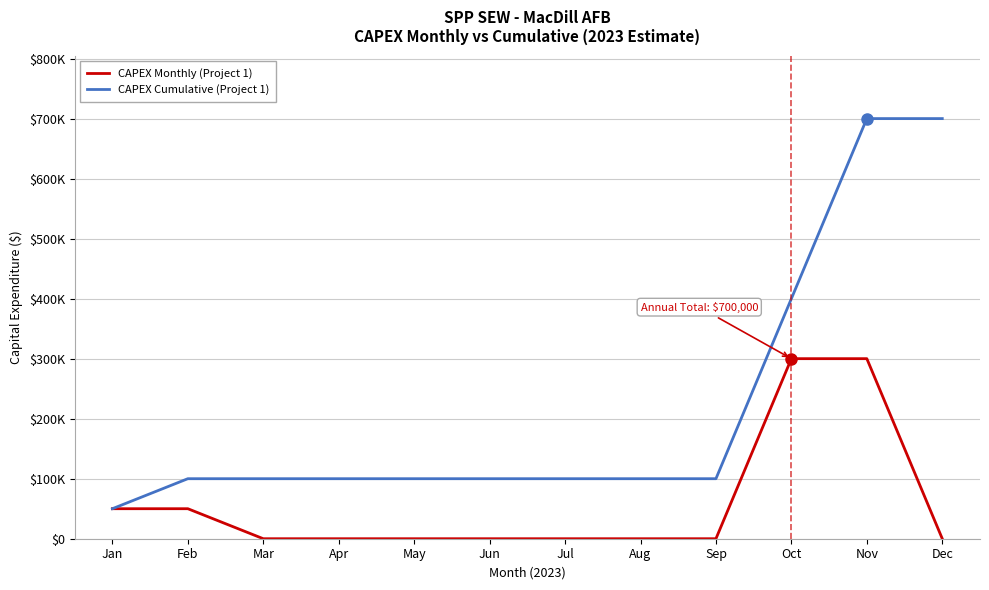

What is the difference between the second highest and second lowest values in the CAPEX Monthly (Project 1) series?

300000